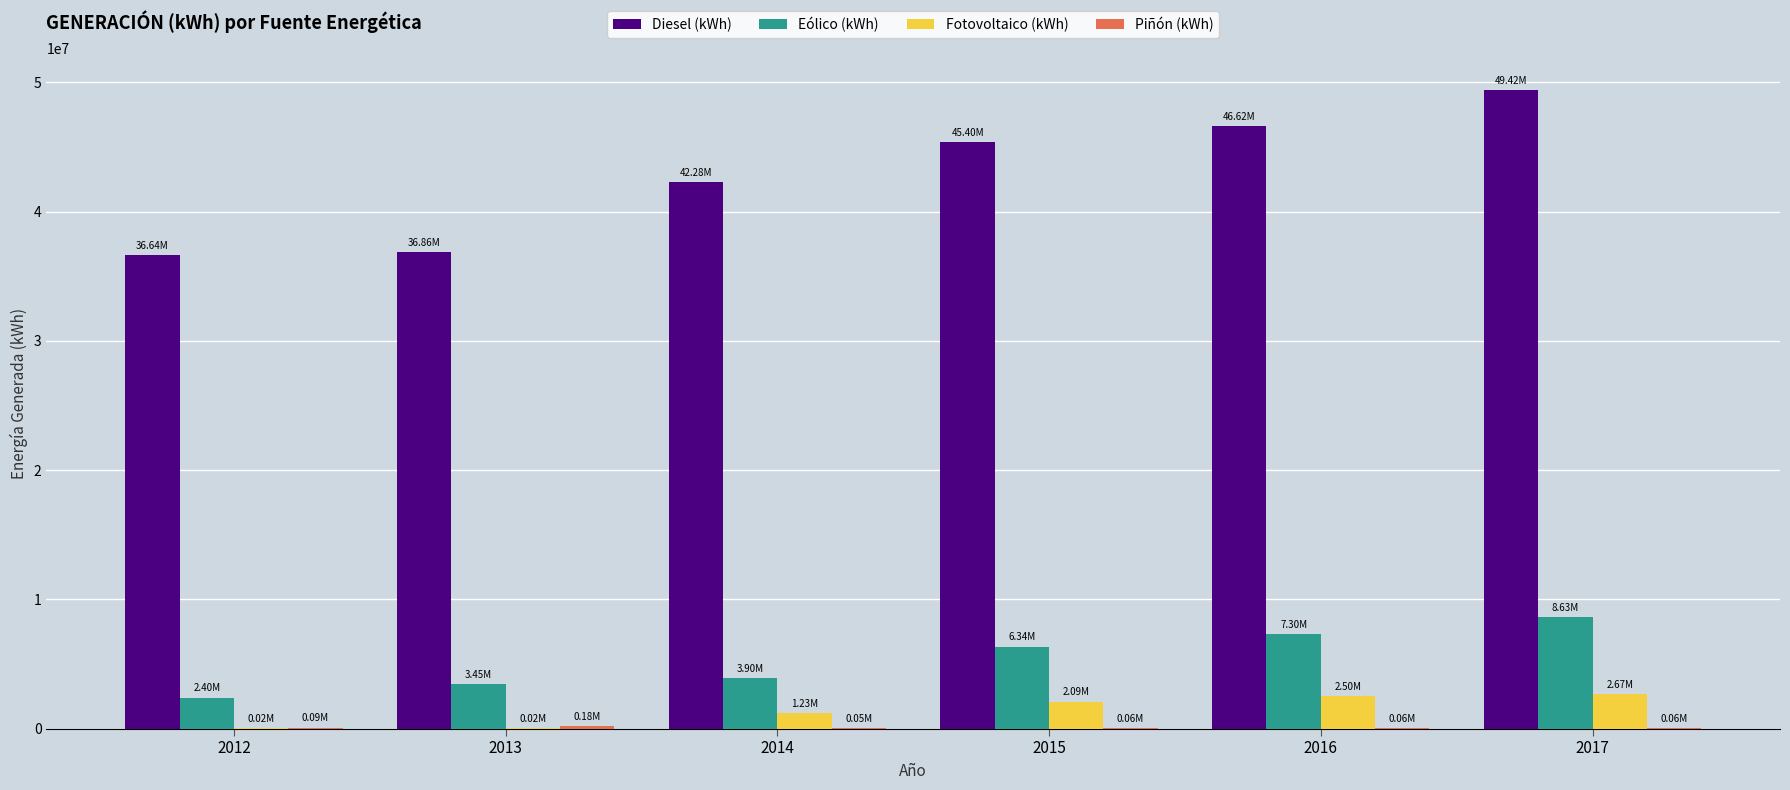

What value does the Diesel (kWh) series have at 2016?

46622630.4